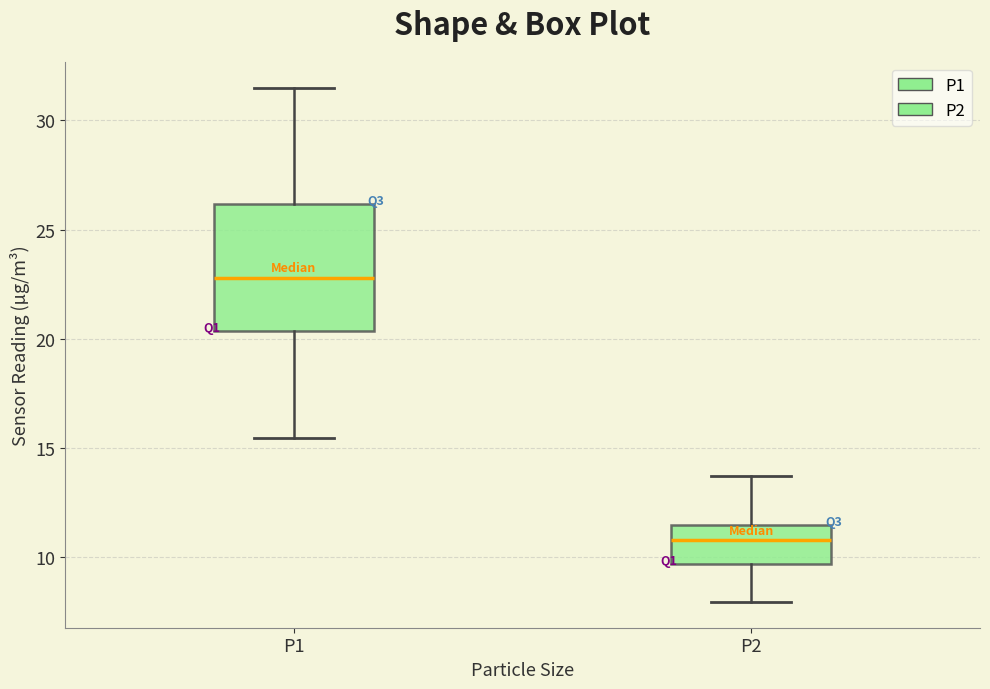

Reading left to right, read every box against the y-axis: the position of its median line, the range the box covers, and the ends of its whiskers. The values are not printed on the chart, so give them approximately, as read against the axis.

P1: median 23.0, box 20.5 to 26.0, whiskers 15.5 to 31.5
P2: median 11.0, box 9.5 to 11.5, whiskers 8.0 to 13.5